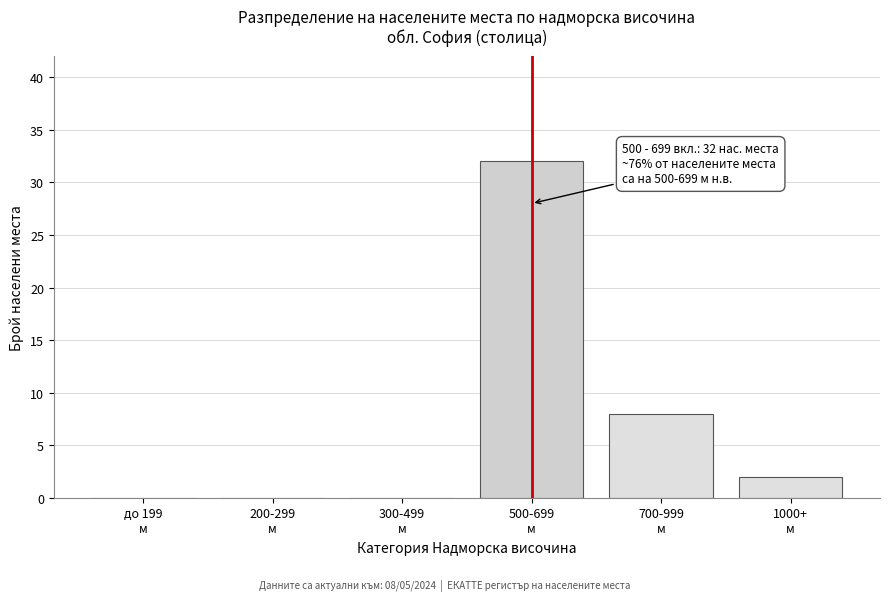

What is the maximum value shown in the chart?

32